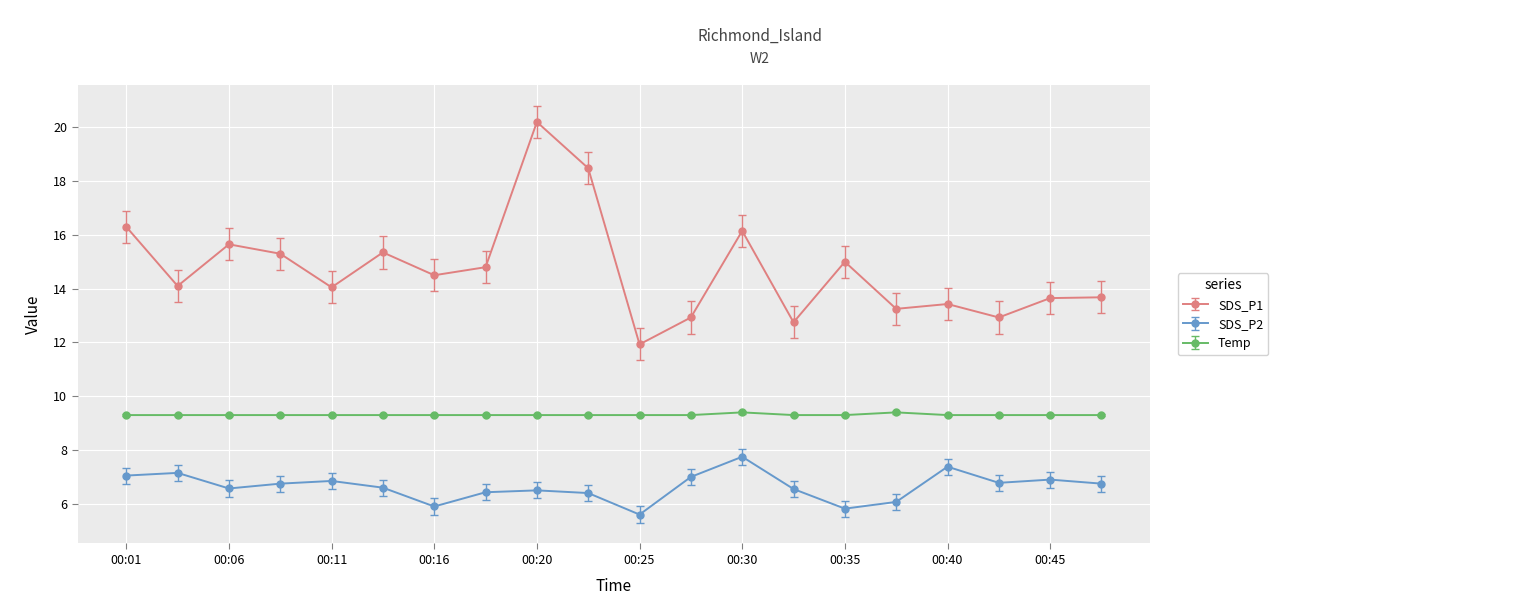

Rank the series by their average value, from highest to lowest.

SDS_P1, Temp, SDS_P2